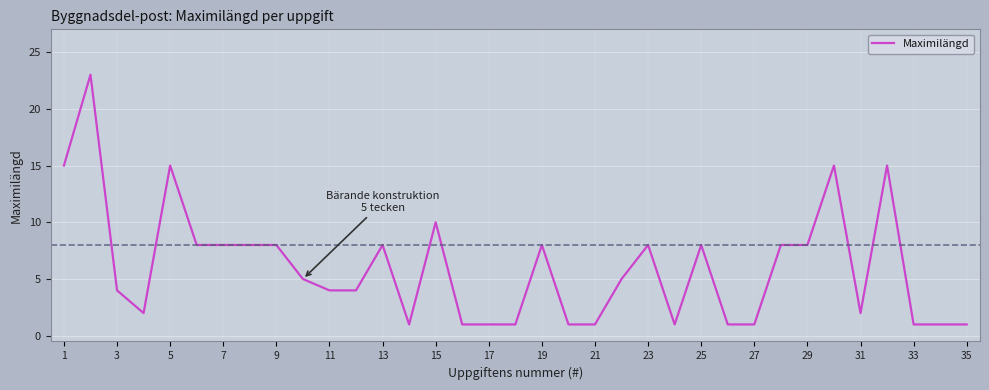

What is the difference between the maximum and minimum values?

22